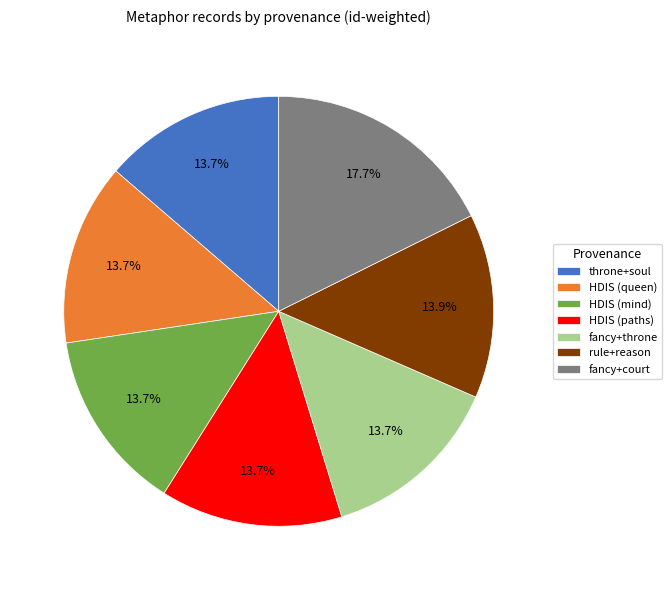

Is there any slice that represents more than half of the pie?

No